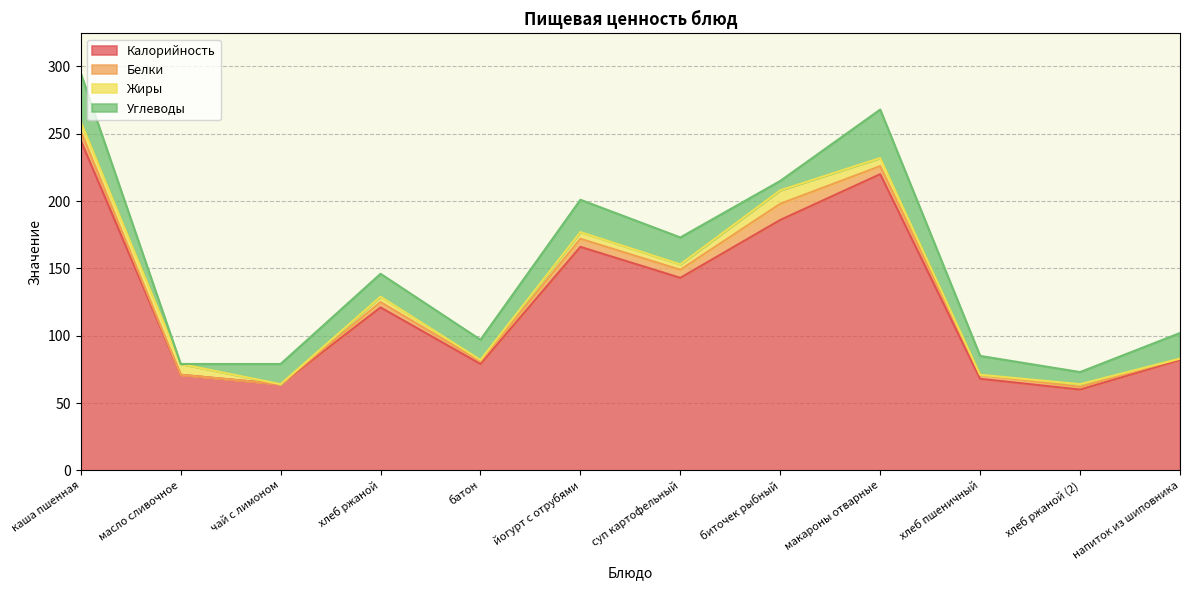

How many lines are shown in the chart?

4